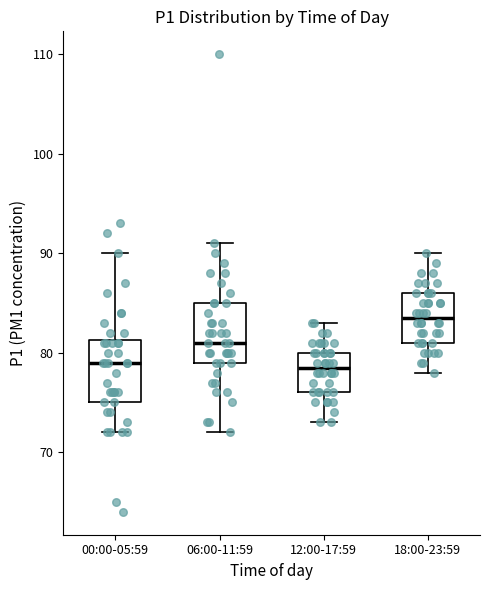

Which box's median line is the highest?

18:00-23:59